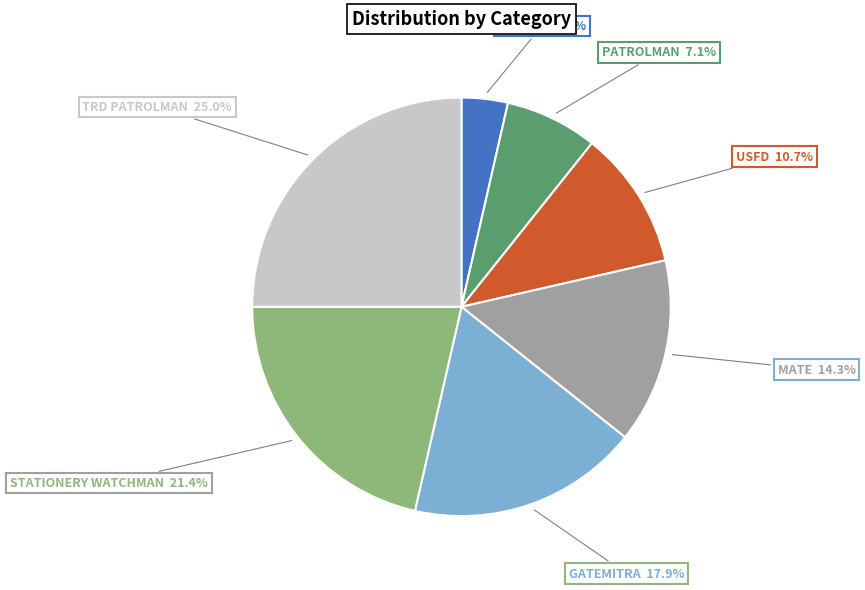

Does any single category account for the majority?

No